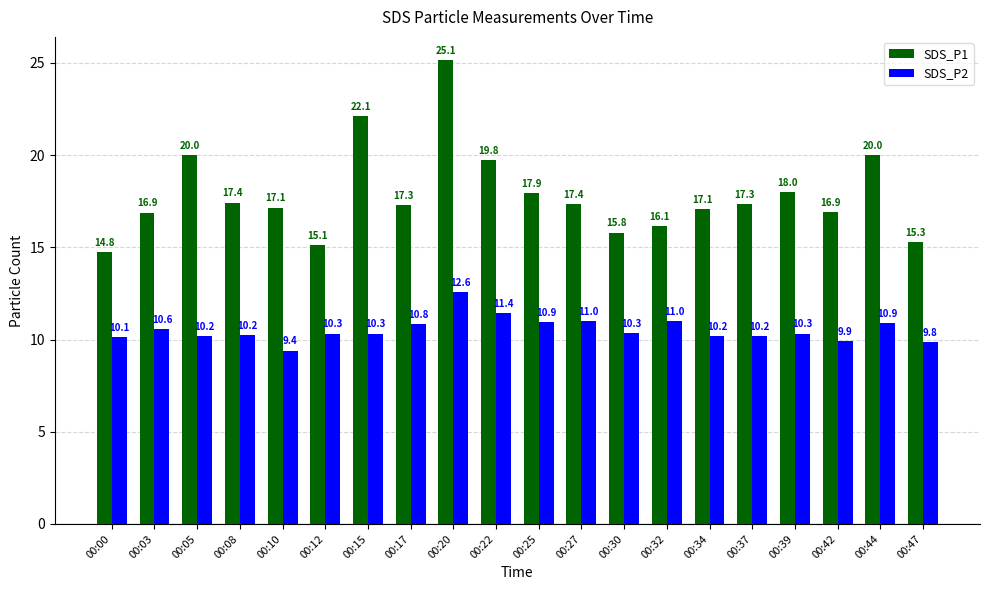

The value of SDS_P2 at 00:00 is 14.4. True or false?

False